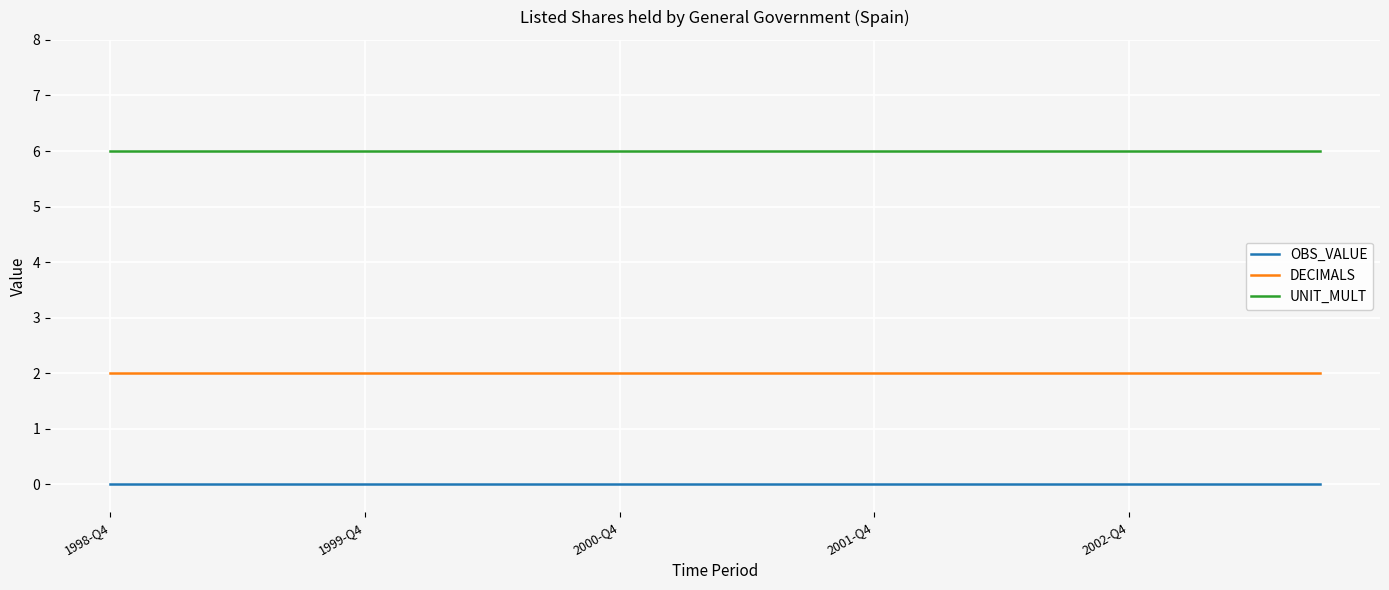

Reading left to right, extract all data points from this chart.

OBS_VALUE: 0	0	0	0	0	0	0	0	0	0	0	0	0	0	0	0	0	0	0	0
DECIMALS: 2	2	2	2	2	2	2	2	2	2	2	2	2	2	2	2	2	2	2	2
UNIT_MULT: 6	6	6	6	6	6	6	6	6	6	6	6	6	6	6	6	6	6	6	6